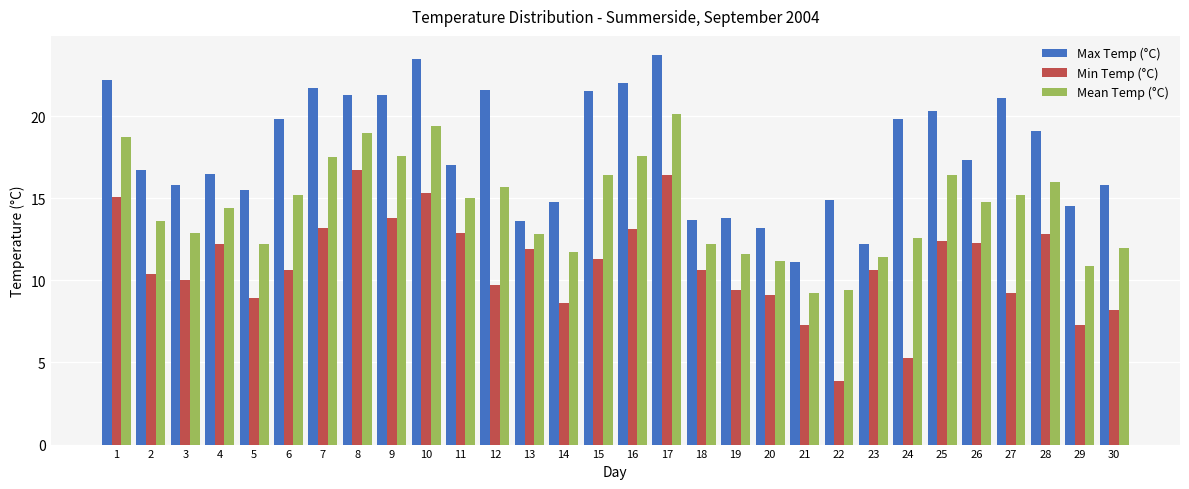

What is the difference between the maximum and minimum values in the Mean Temp (°C) series?

10.9